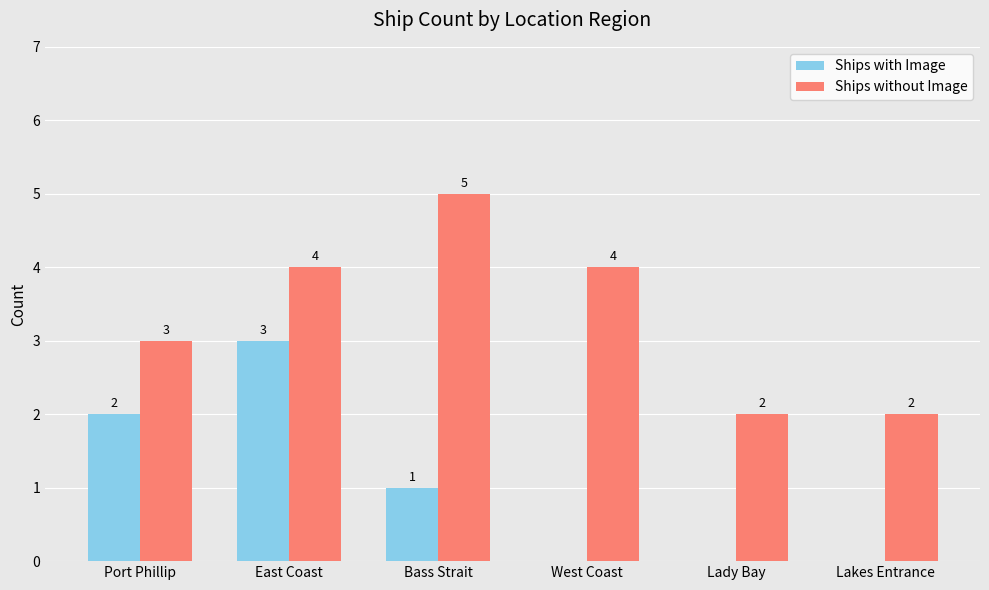

Are the bars grouped side by side (vs. stacked)?

Yes